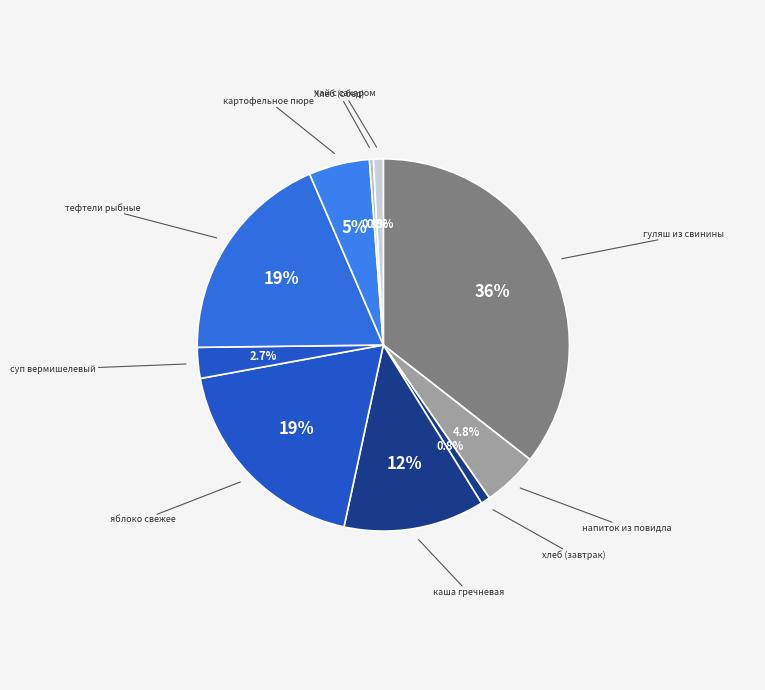

Is there a majority slice in this chart?

No